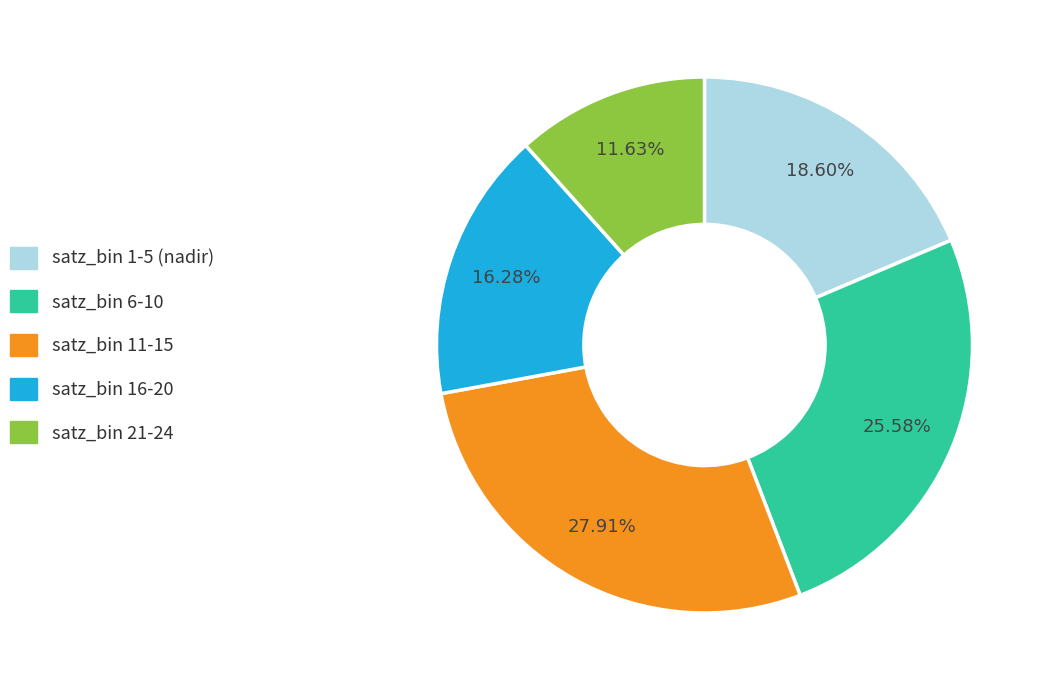

Is there a majority slice in this chart?

No